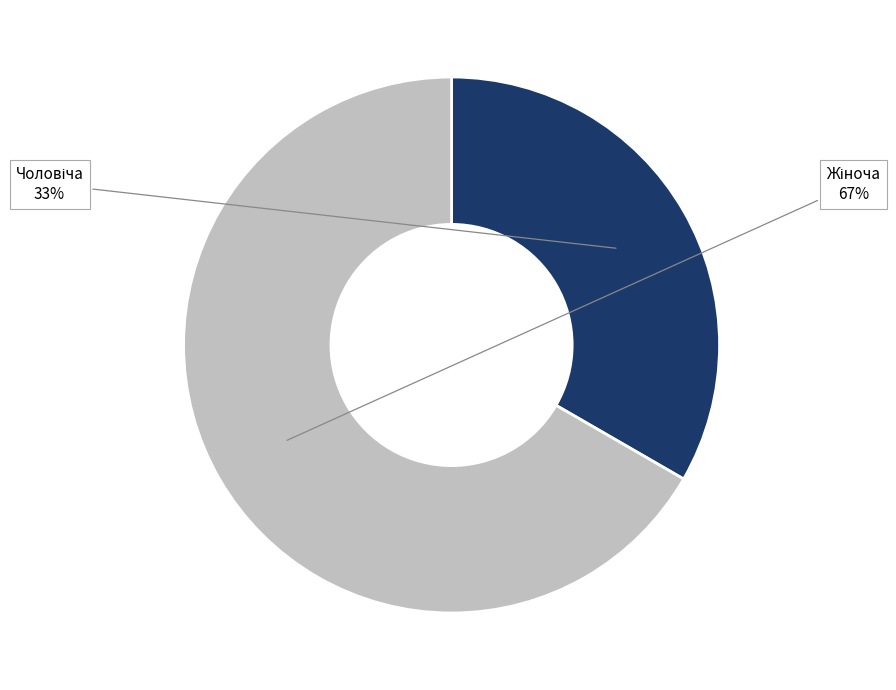

Is there any slice that represents more than half of the pie?

Yes